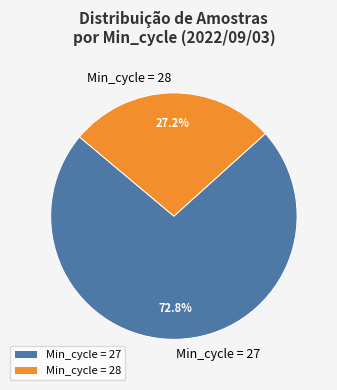

What is the ratio of the value at Min_cycle = 27 to the value at Min_cycle = 28?

2.7